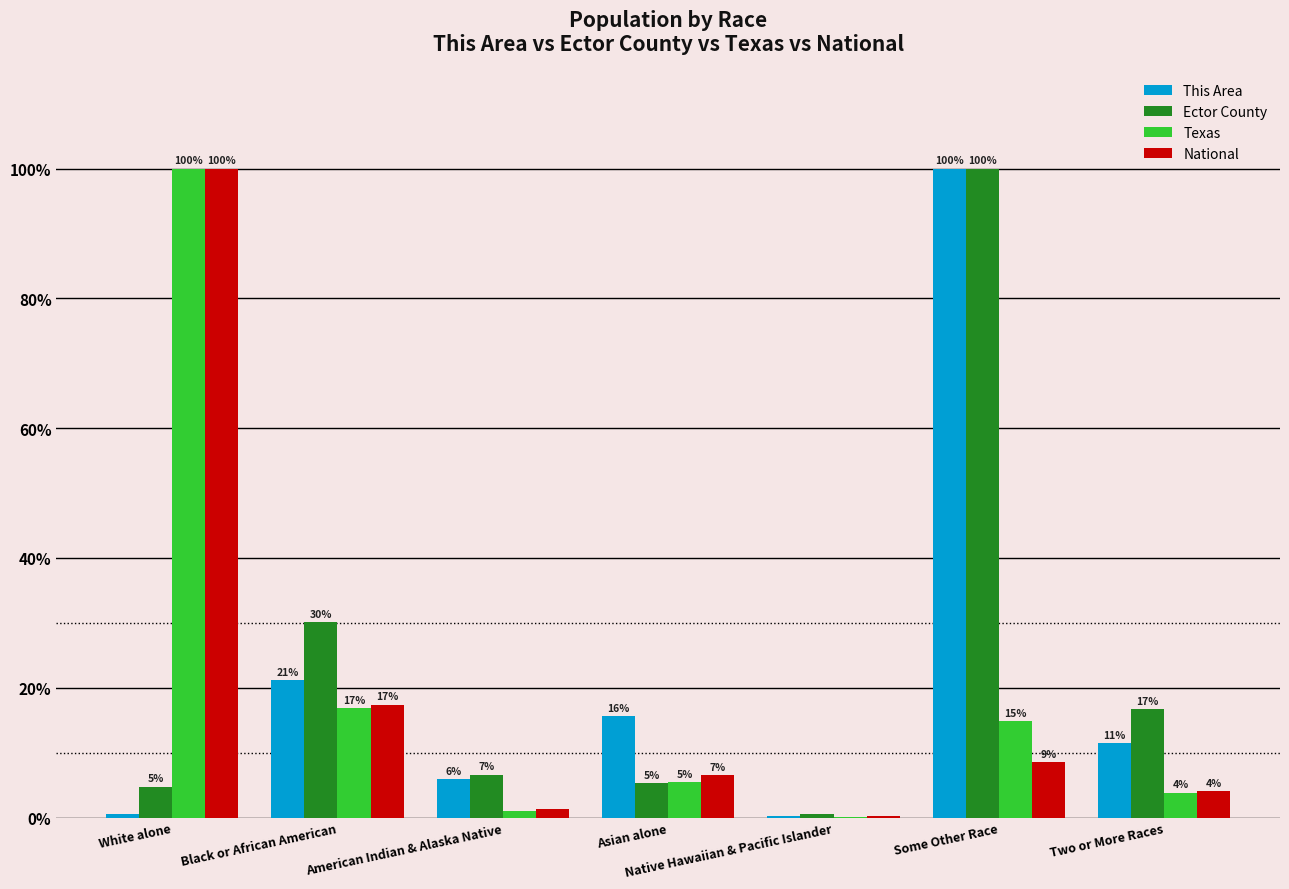

What are all the series names shown in the legend?

This Area, Ector County, Texas, National